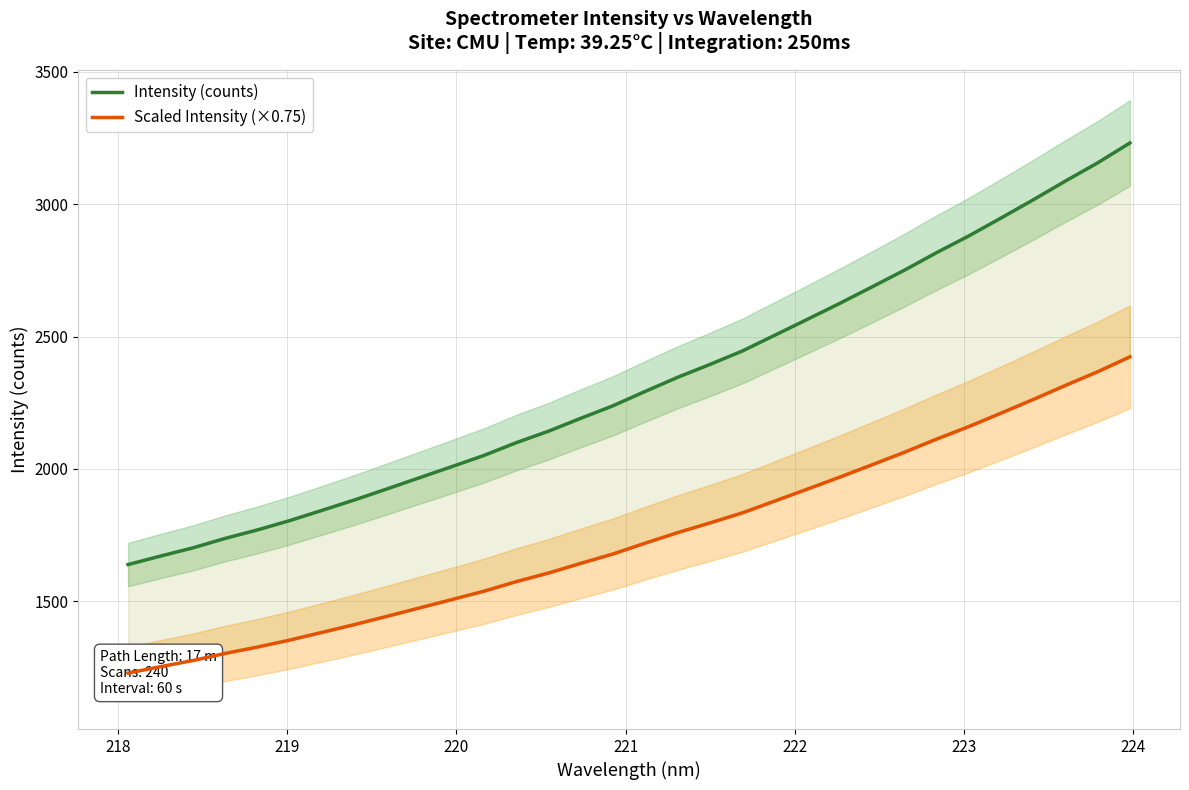

What is the difference between the second highest and minimum values in the Scaled Intensity (×0.75) series?

1137.9